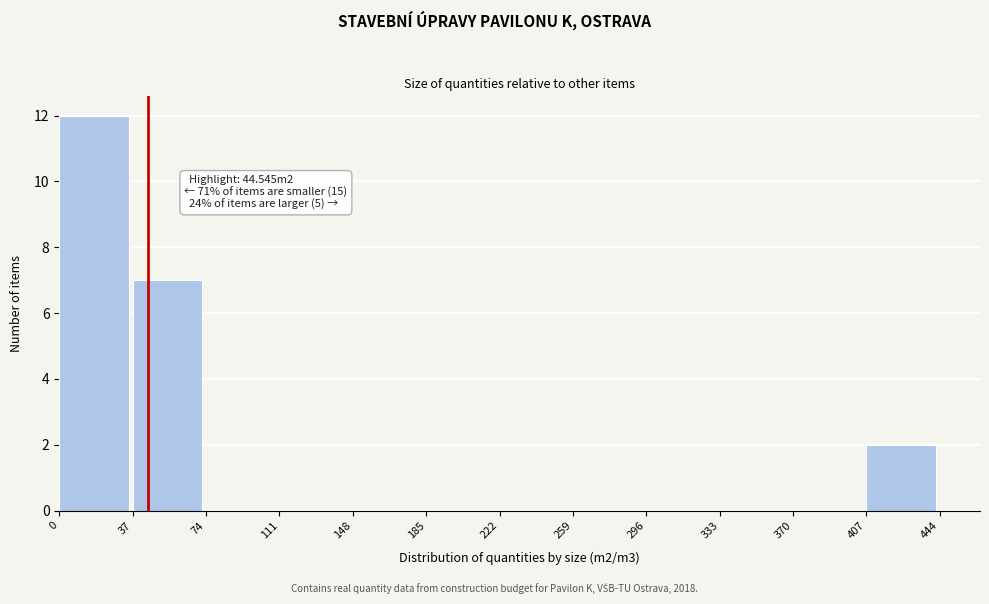

Which range on the x-axis has the tallest bar?

0 to 37